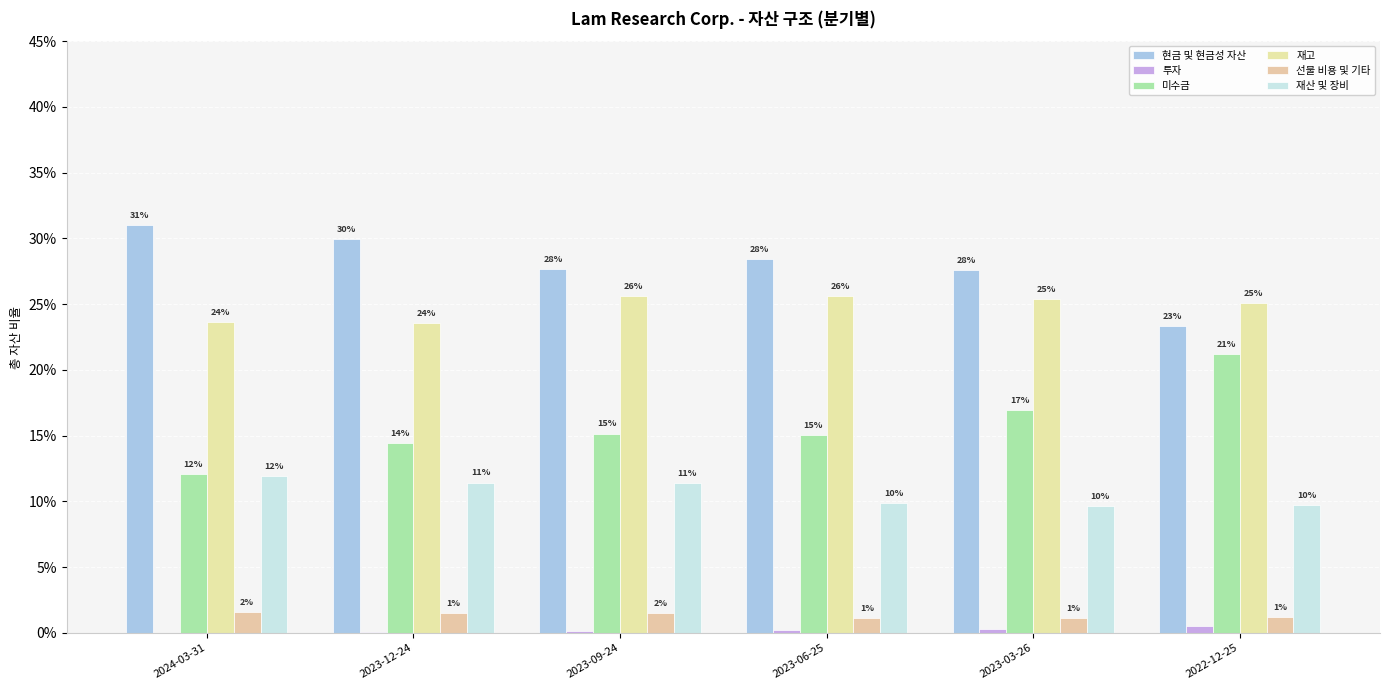

At how many categories does at least one series exceed 0?

6